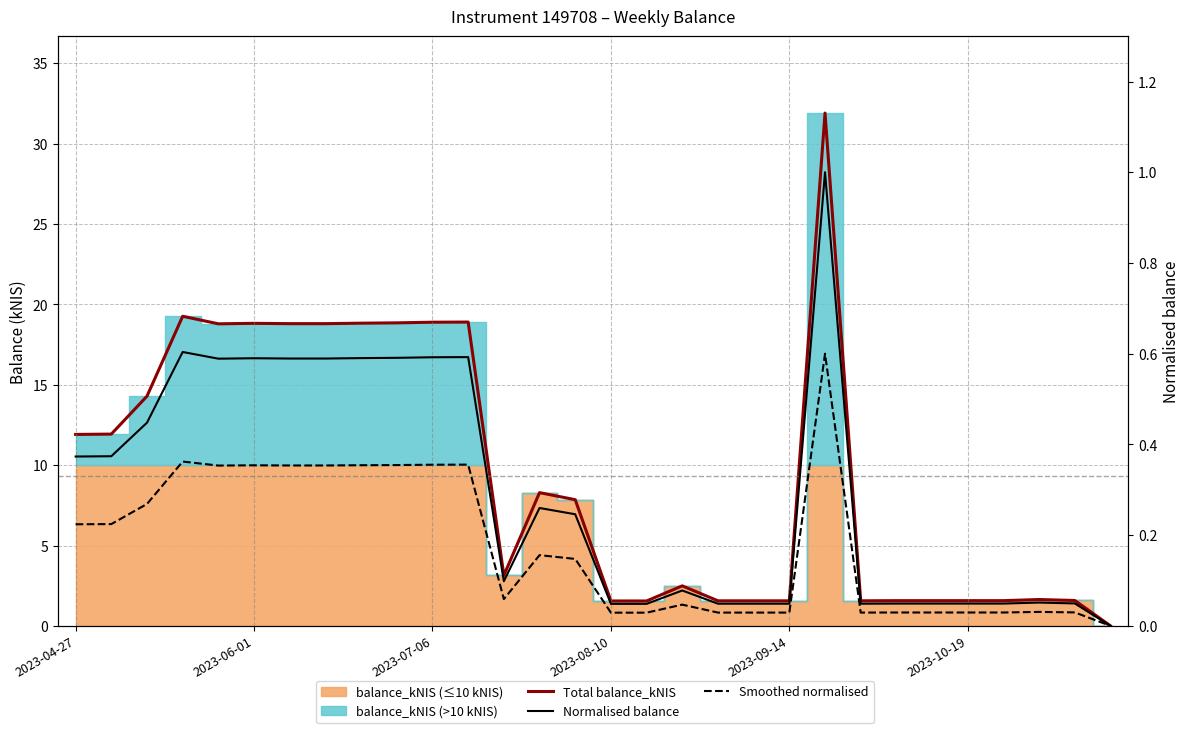

What is the total value across all series at 6?

19.7